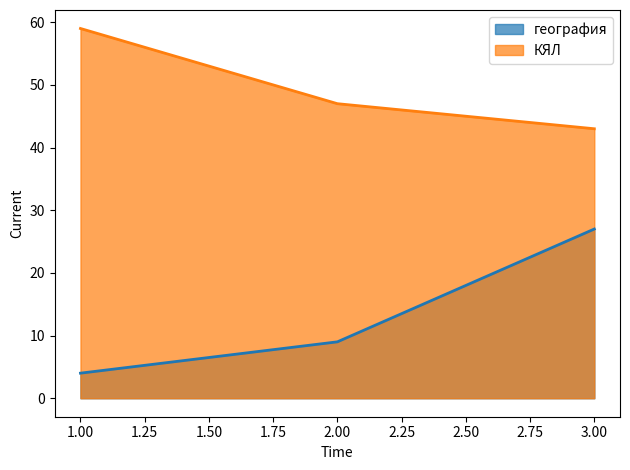

What is the sum of the КЯЛ values at 1.00 and 3.00?

102